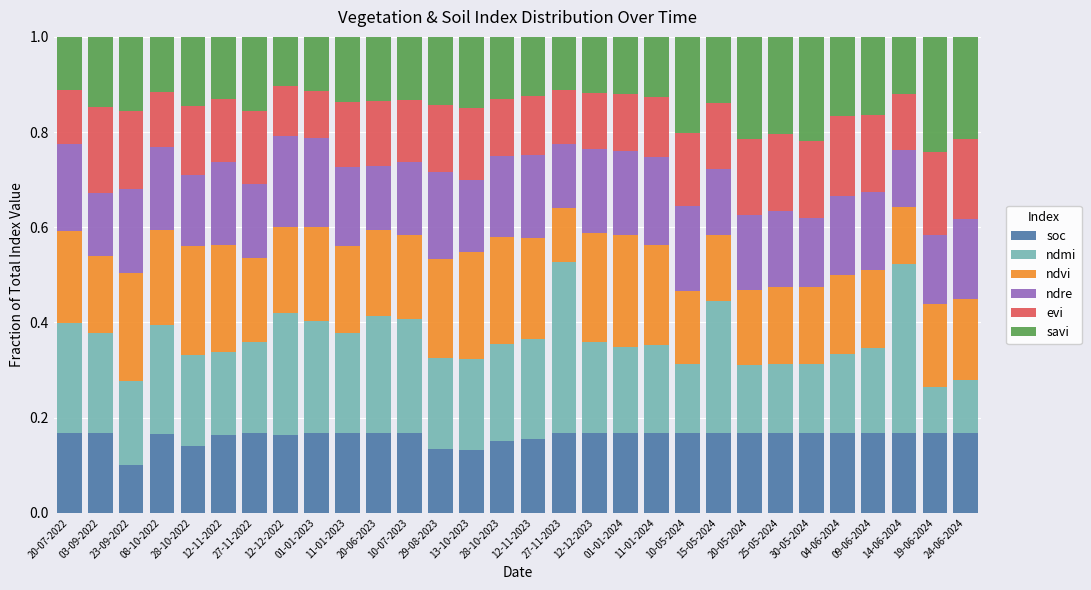

Which category has the lowest value in the soc series?

23-09-2022